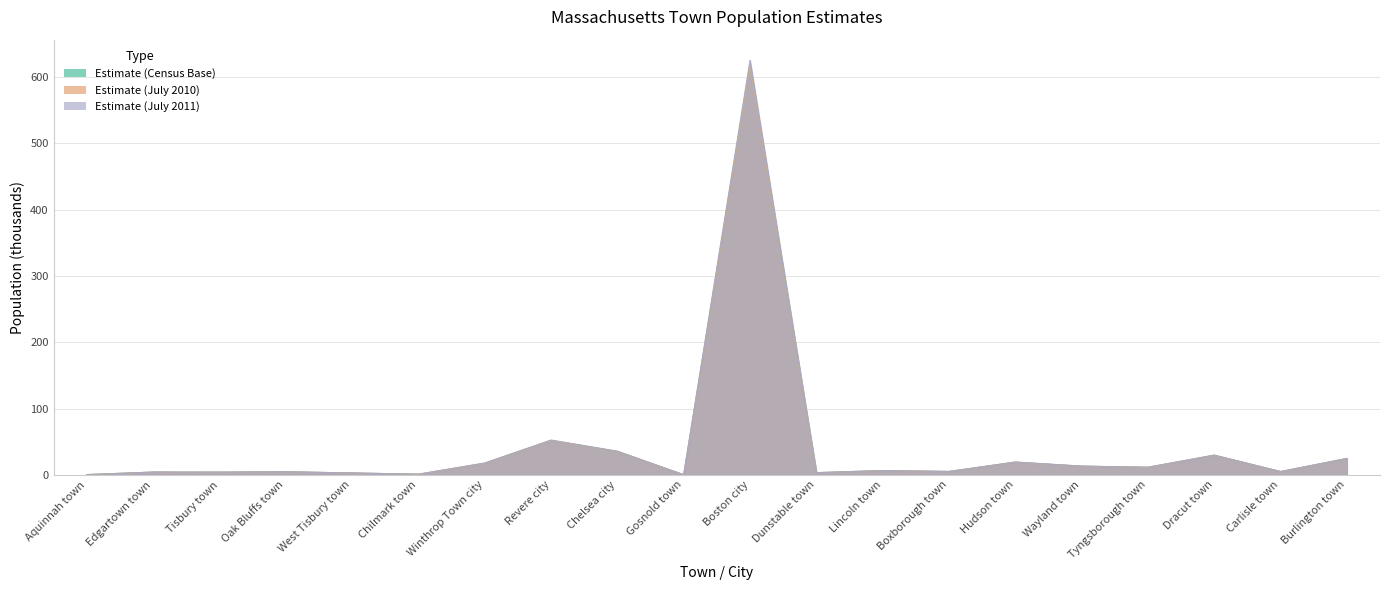

The value of Population Estimate 2010 at Hudson town is 7.5. True or false?

False